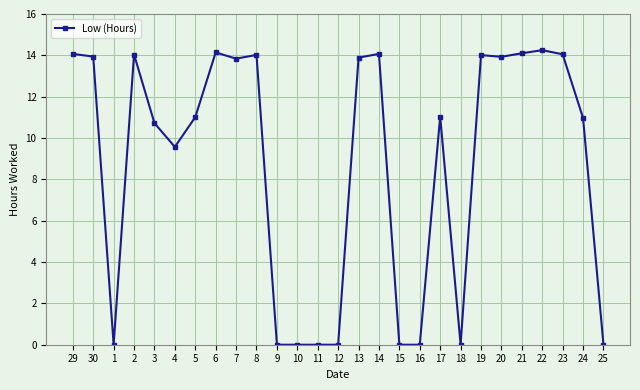

The value at 25 is 5.3. True or false?

False